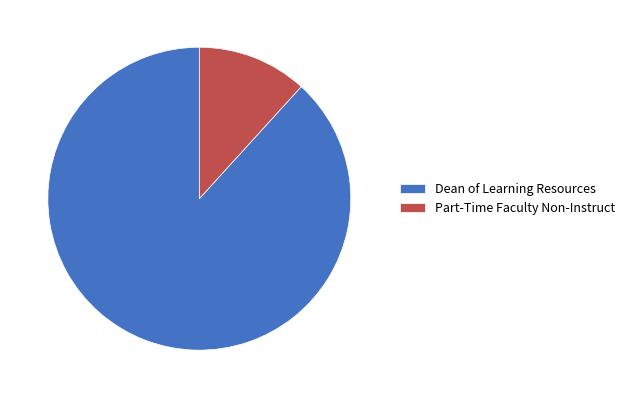

Which slice is the largest?

Dean of Learning Resources